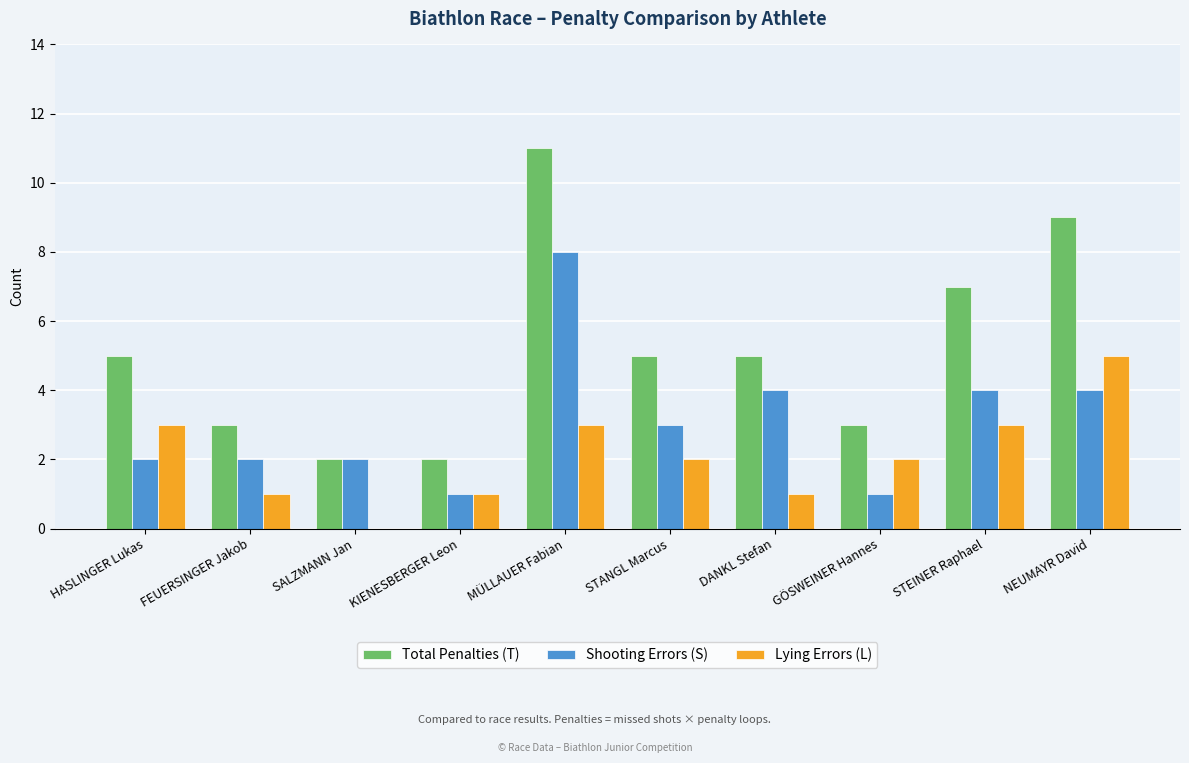

Reading right to left, what are all the values shown in this chart?

Total Penalties (T): 9	7	3	5	5	11	2	2	3	5
Shooting Errors (S): 4	4	1	4	3	8	1	2	2	2
Lying Errors (L): 5	3	2	1	2	3	1	0	1	3